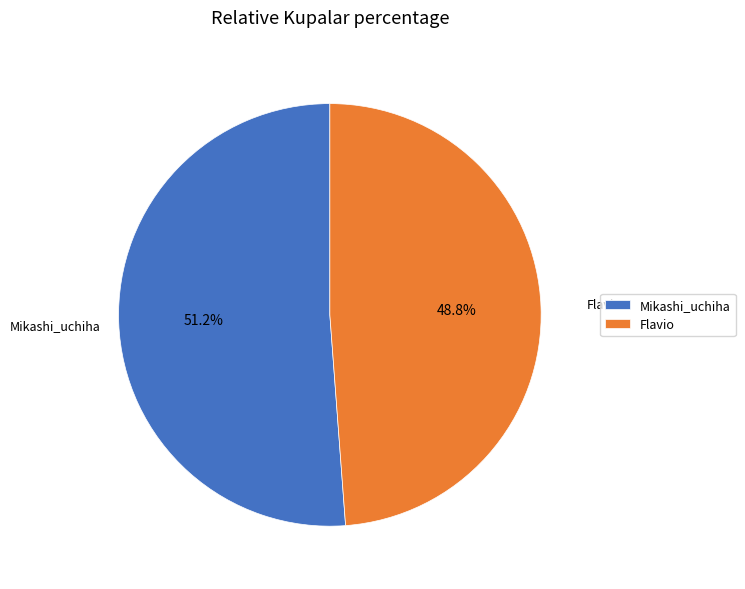

Is there any slice that represents more than half of the pie?

Yes